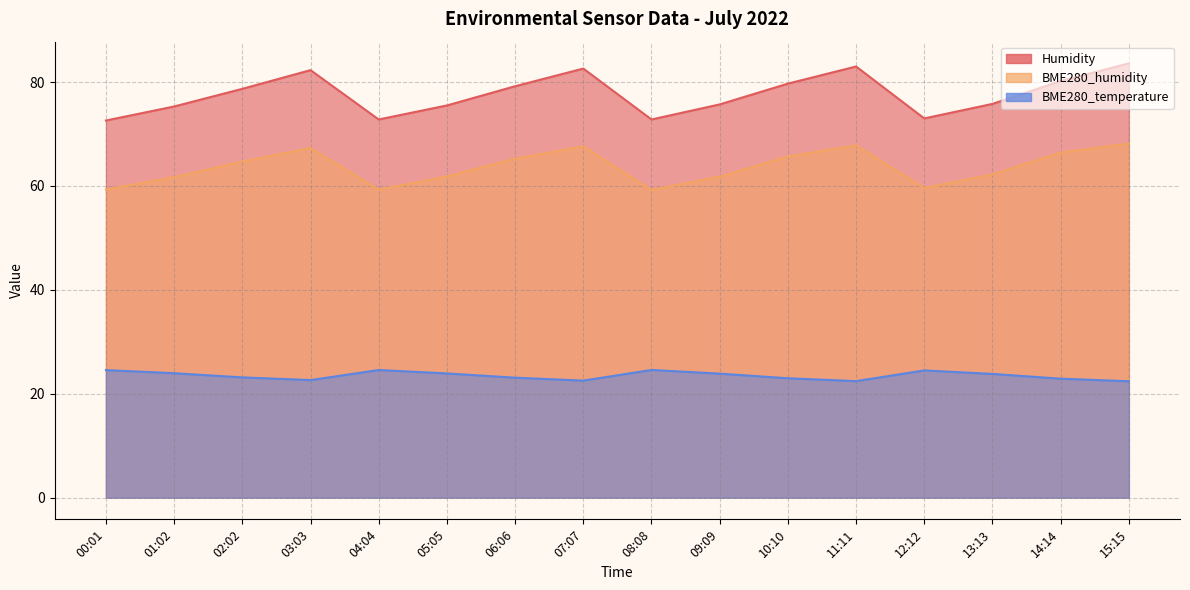

Which label corresponds to the smallest value in the chart?

15:15